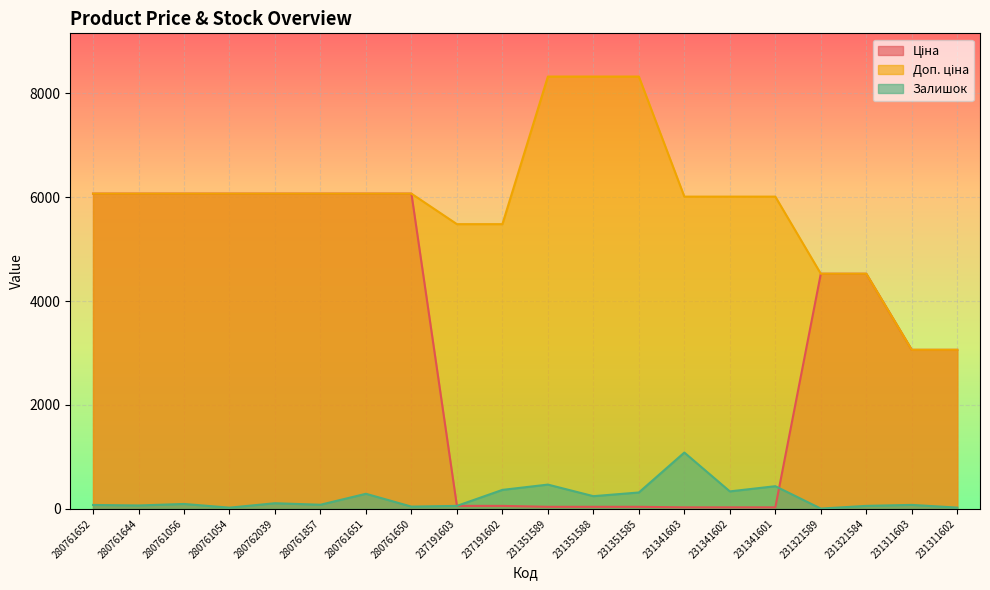

What is the sum of all Доп. ціна values?

117663.9